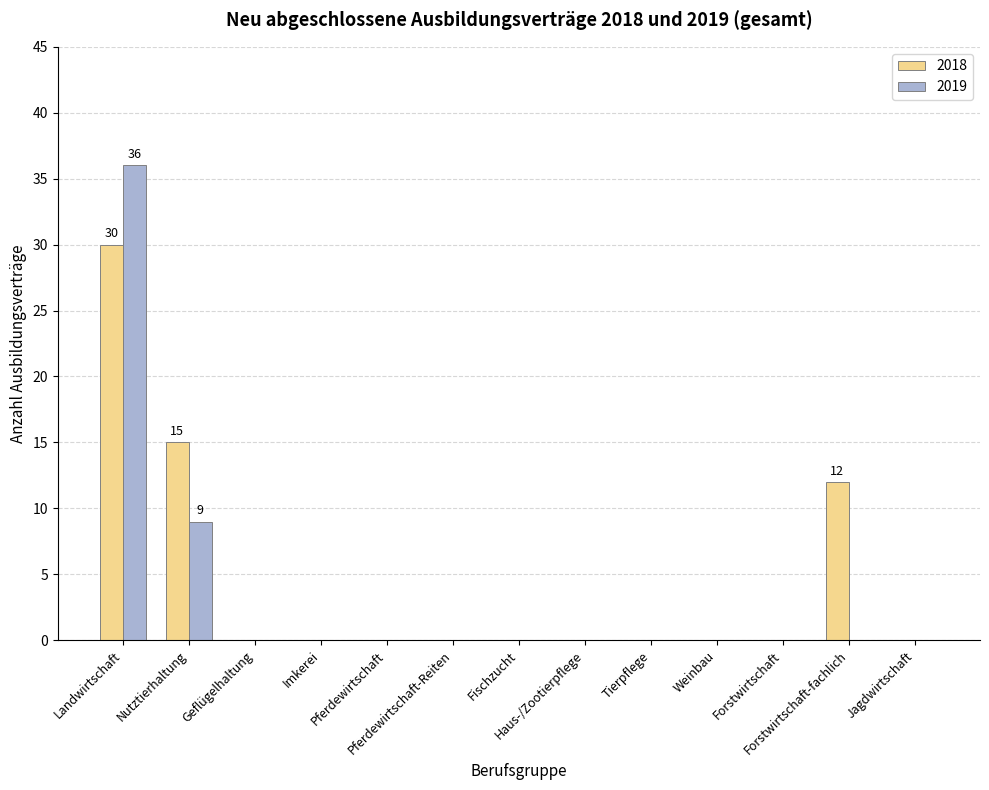

The 2019 series shows -19 at Haus-/Zootierpflege. True or false?

False